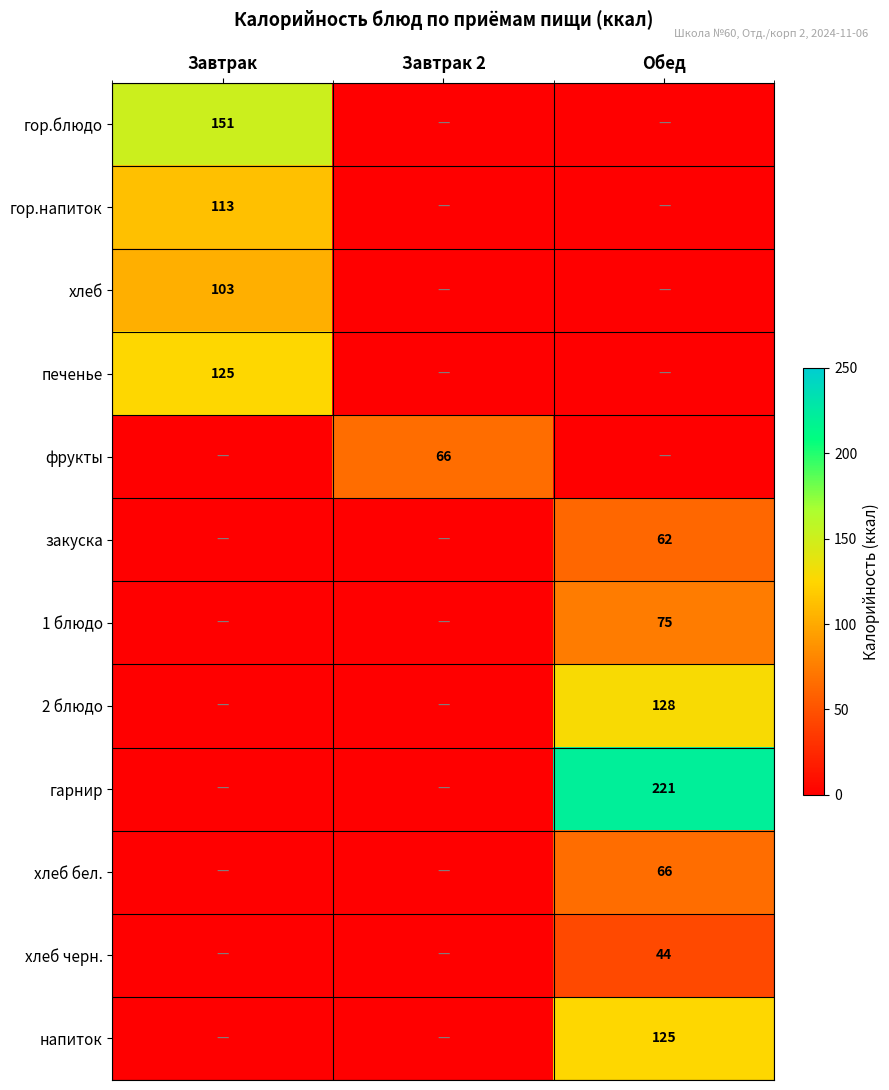

The хлеб черн. series shows 74 at Обед. True or false?

False